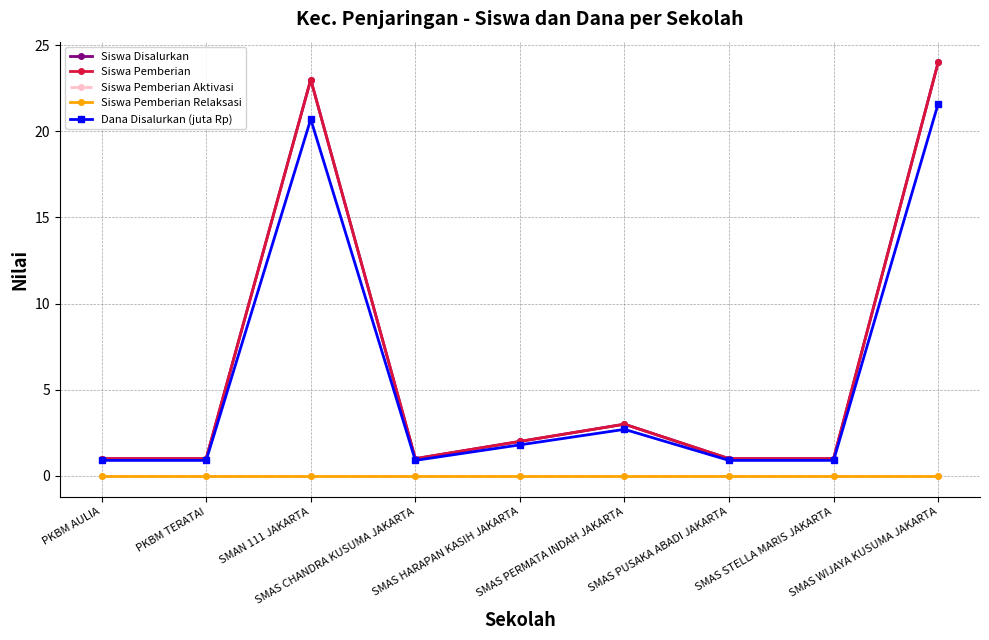

True or false: Siswa Pemberian Relaksasi and Siswa Pemberian Aktivasi intersect in this chart.

False